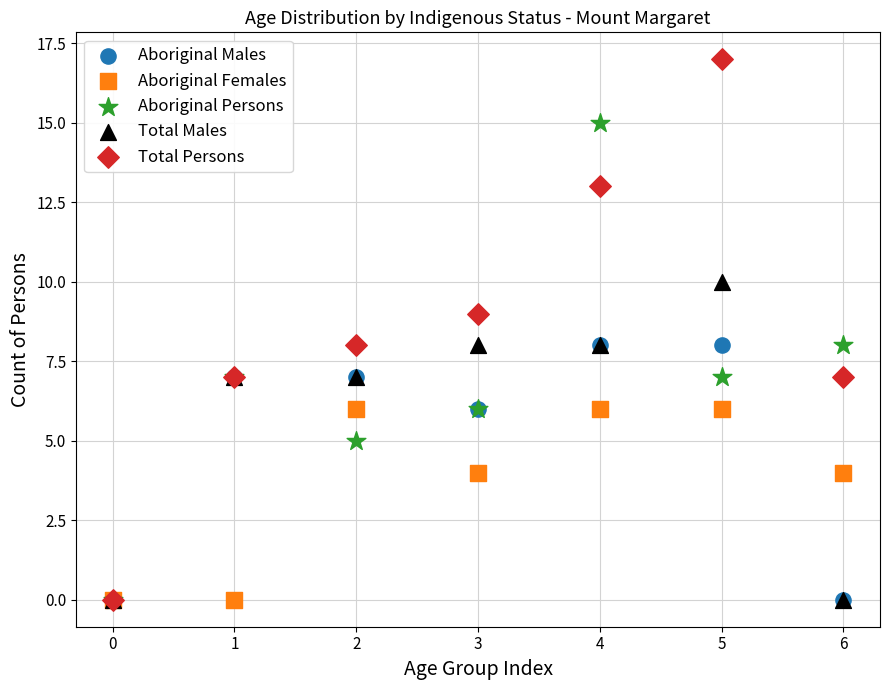

What are all the series names shown in the legend?

Aboriginal Males, Aboriginal Females, Aboriginal Persons, Total Males, Total Persons